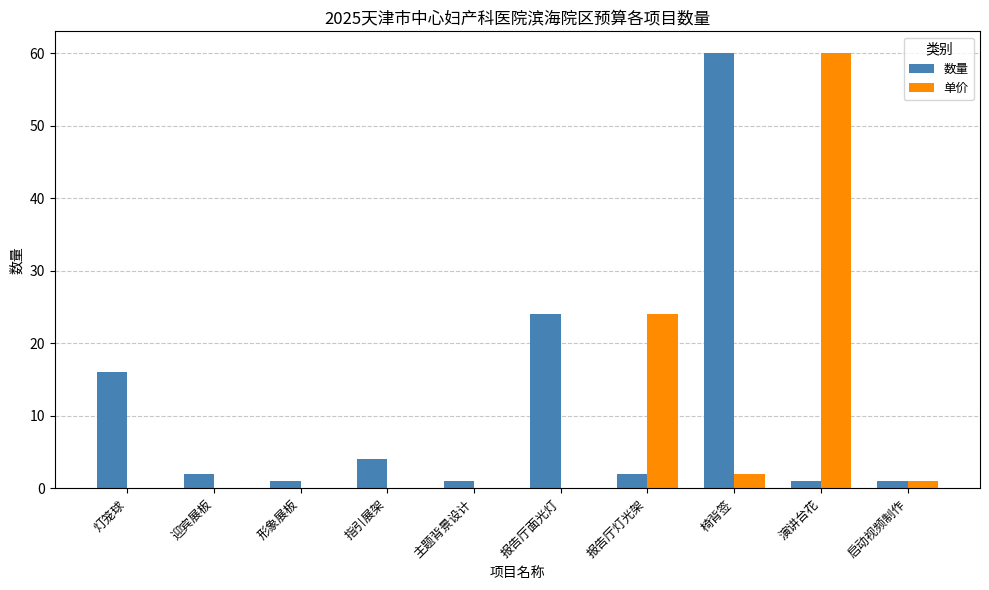

The value of 单价 at 椅背签 is 2. True or false?

True